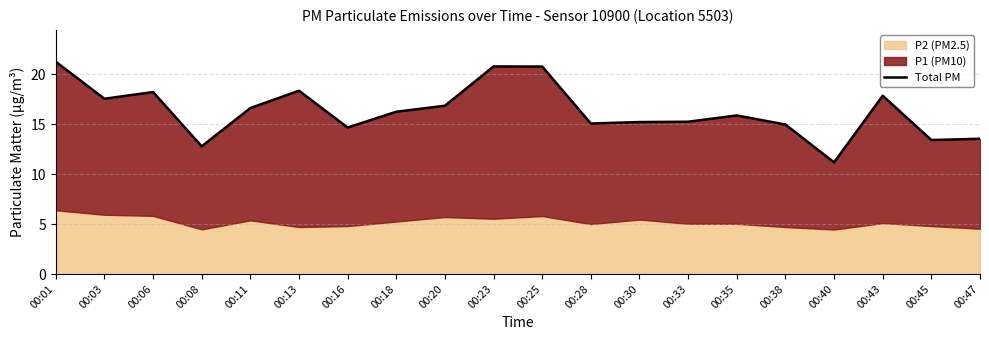

Does the chart display data point markers on the line(s)?

No